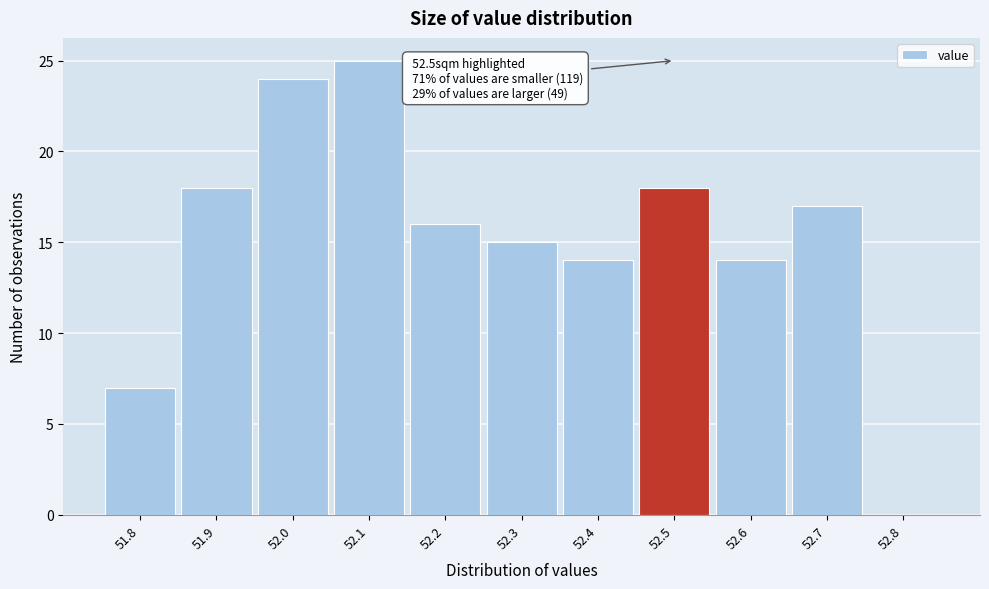

Which range on the x-axis has the tallest bar?

52.05 to 52.15